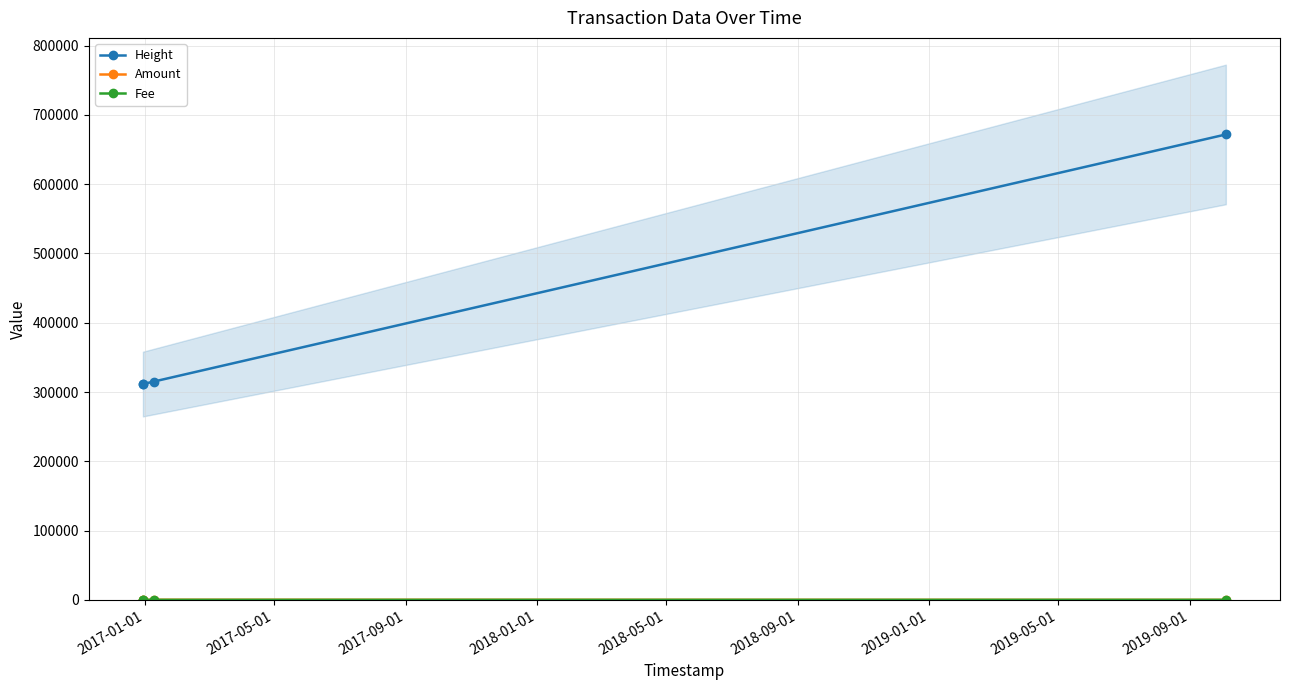

What is the highest value of the Fee series?

1.0